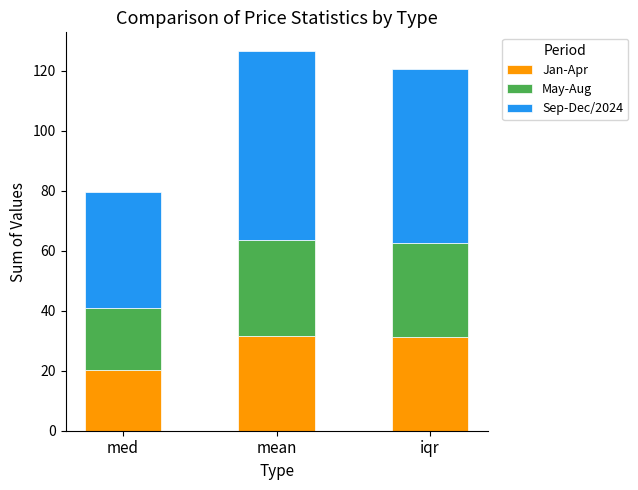

What value does the Jan-Apr series have at med?

20.4